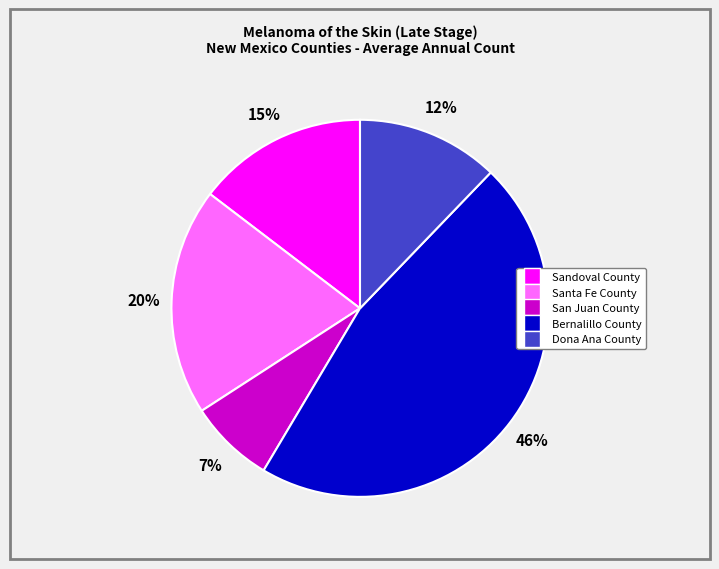

To the nearest percent, what percentage of the pie is Bernalillo County?

46%